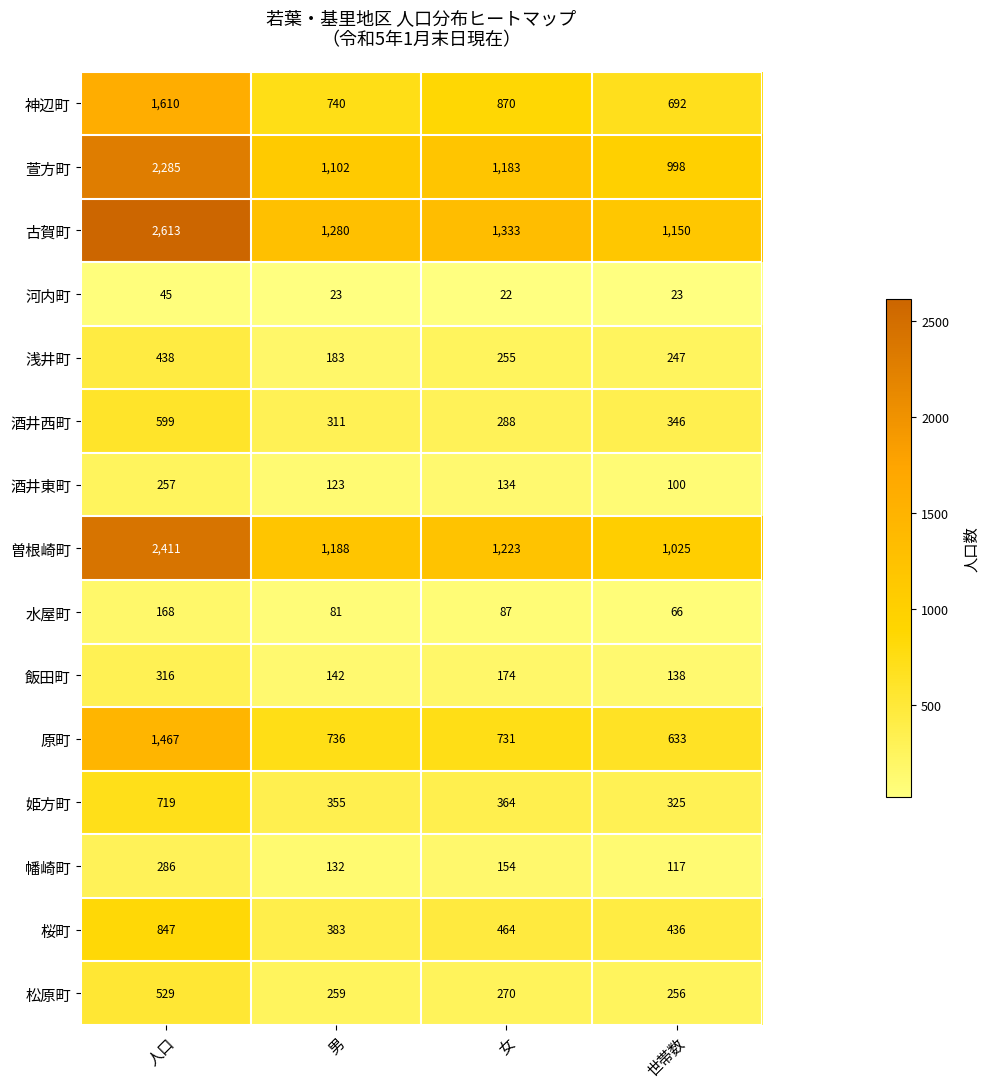

Between 人口 and 男, which series saw the biggest shift?

古賀町